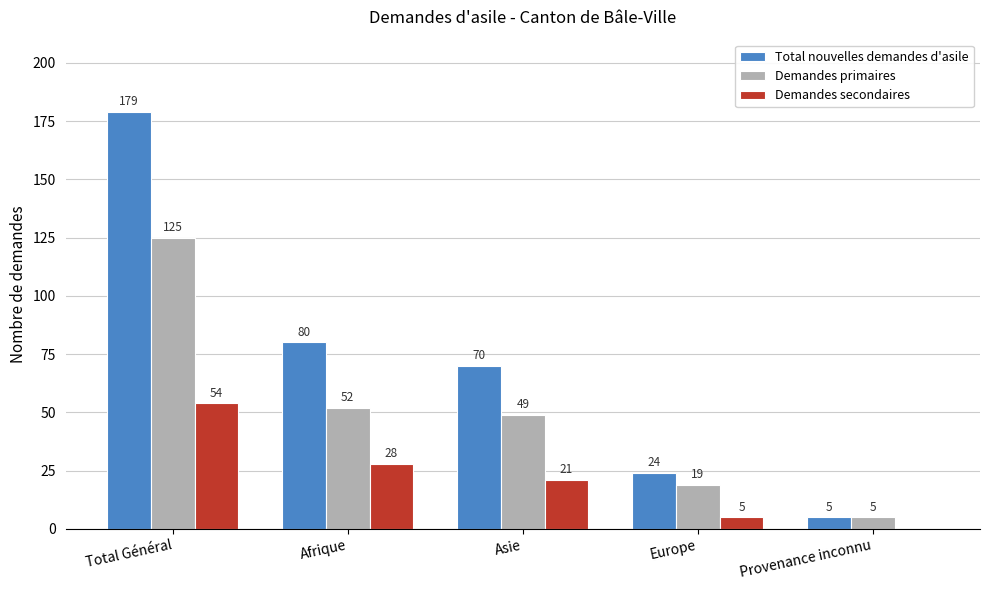

Reading left to right, what are all the values shown in this chart?

Total nouvelles demandes d'asile: 179	80	70	24	5
Demandes primaires: 125	52	49	19	5
Demandes secondaires: 54	28	21	5	0